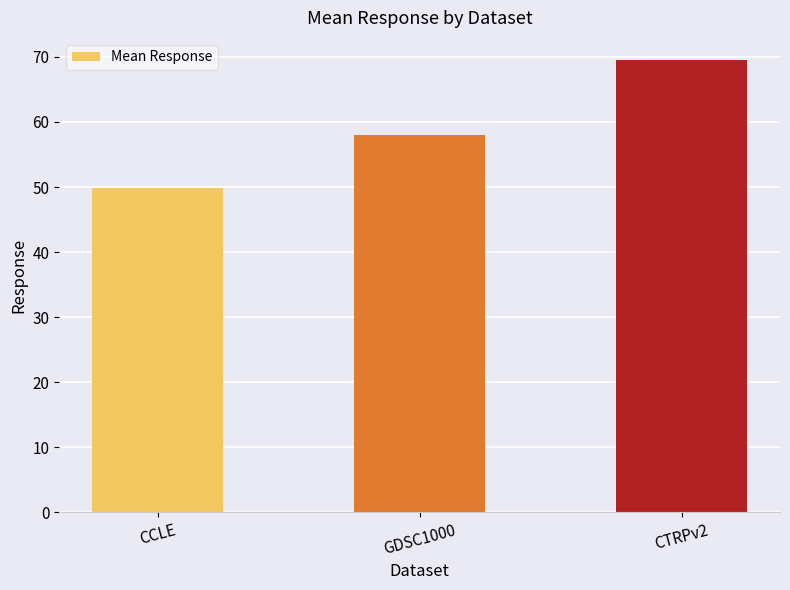

What is the difference between the values at CCLE and CTRPv2?

19.6